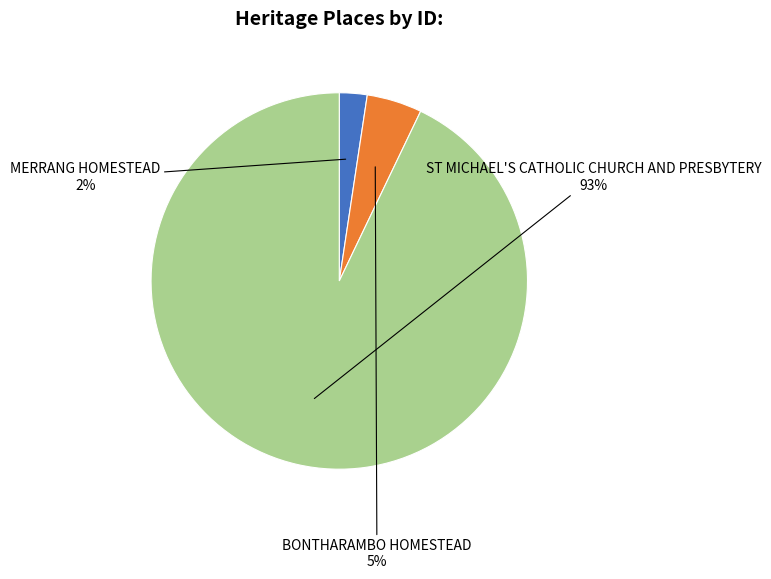

To the nearest percent, what portion does MERRANG HOMESTEAD represent?

2%